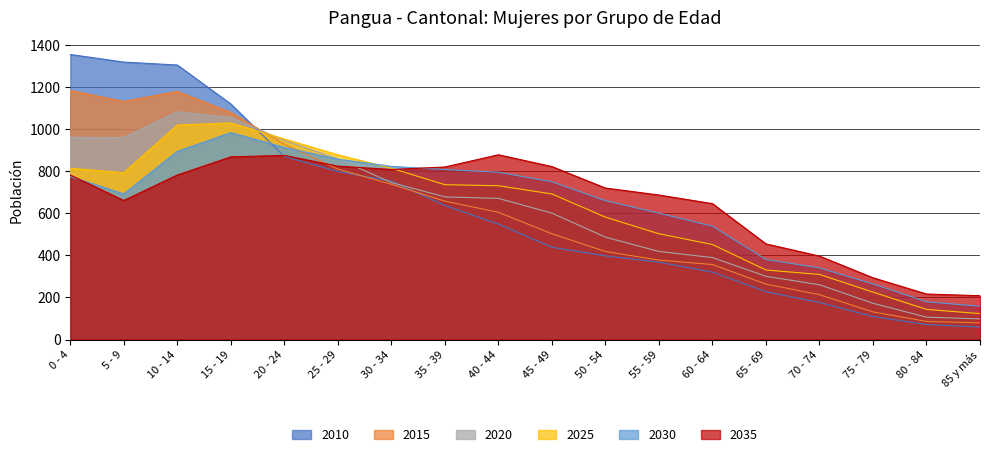

Reading left to right, extract all data points from this chart.

2010: 0 - 4=1353	5 - 9=1317	10 - 14=1303	15 - 19=1118	20 - 24=869	25 - 29=798	30 - 34=752	35 - 39=636	40 - 44=548	45 - 49=438	50 - 54=397	55 - 59=367	60 - 64=320	65 - 69=227	70 - 74=176	75 - 79=109	80 - 84=71	85 y más=59
2015: 0 - 4=1182	5 - 9=1130	10 - 14=1178	15 - 19=1078	20 - 24=927	25 - 29=809	30 - 34=737	35 - 39=657	40 - 44=604	45 - 49=502	50 - 54=418	55 - 59=377	60 - 64=356	65 - 69=263	70 - 74=213	75 - 79=131	80 - 84=86	85 y más=79
2020: 0 - 4=960	5 - 9=959	10 - 14=1081	15 - 19=1054	20 - 24=945	25 - 29=858	30 - 34=745	35 - 39=677	40 - 44=670	45 - 49=600	50 - 54=486	55 - 59=418	60 - 64=389	65 - 69=300	70 - 74=260	75 - 79=172	80 - 84=106	85 y más=98
2025: 0 - 4=813	5 - 9=792	10 - 14=1018	15 - 19=1028	20 - 24=952	25 - 29=877	30 - 34=813	35 - 39=735	40 - 44=730	45 - 49=691	50 - 54=581	55 - 59=502	60 - 64=451	65 - 69=330	70 - 74=309	75 - 79=225	80 - 84=143	85 y más=123
2030: 0 - 4=774	5 - 9=691	10 - 14=893	15 - 19=982	20 - 24=912	25 - 29=856	30 - 34=822	35 - 39=807	40 - 44=794	45 - 49=749	50 - 54=659	55 - 59=600	60 - 64=538	65 - 69=380	70 - 74=340	75 - 79=264	80 - 84=179	85 y más=158
2035: 0 - 4=781	5 - 9=660	10 - 14=781	15 - 19=867	20 - 24=874	25 - 29=823	30 - 34=807	35 - 39=819	40 - 44=877	45 - 49=821	50 - 54=719	55 - 59=686	60 - 64=645	65 - 69=454	70 - 74=396	75 - 79=293	80 - 84=216	85 y más=208